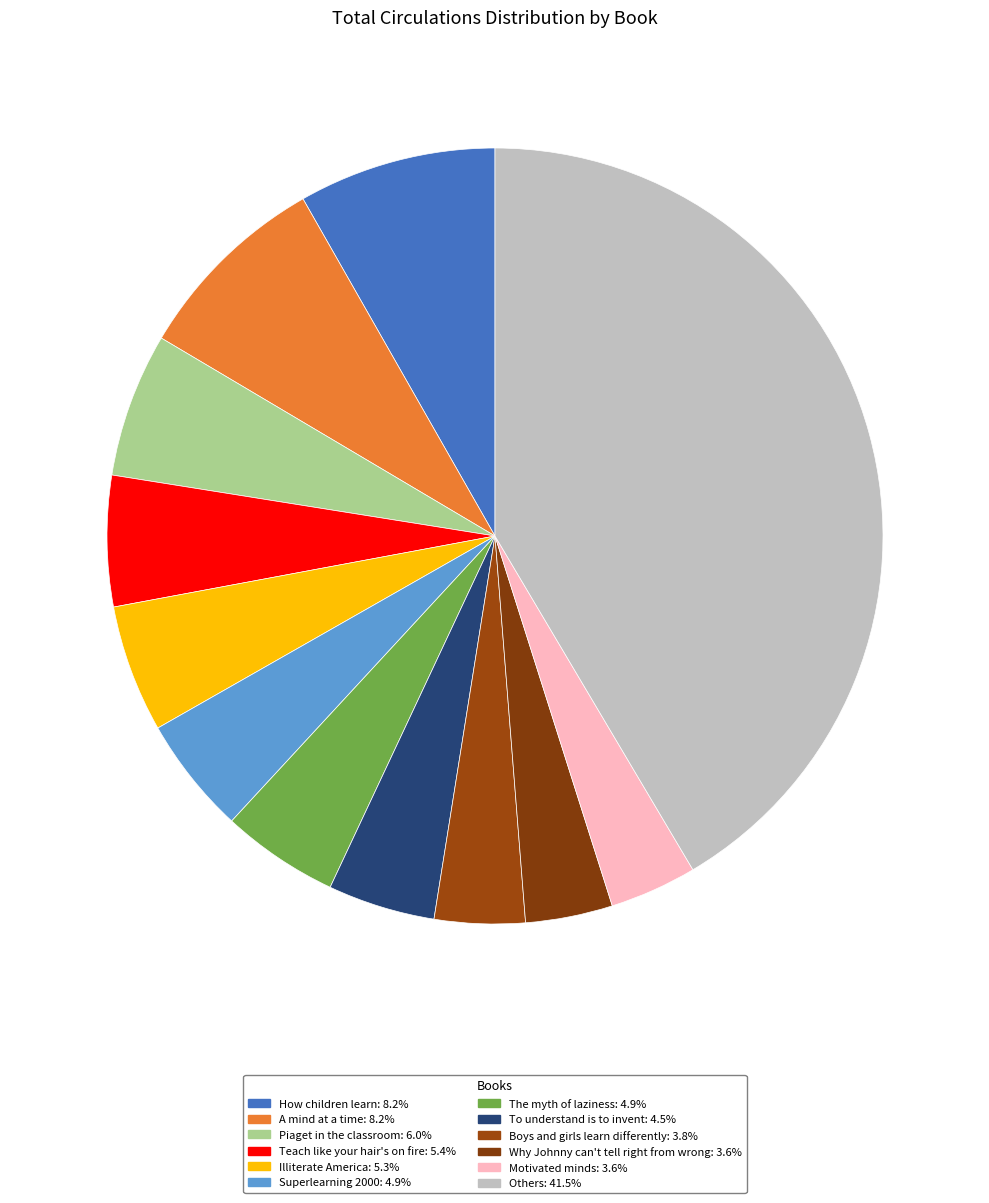

How many slices are in this pie chart?

12